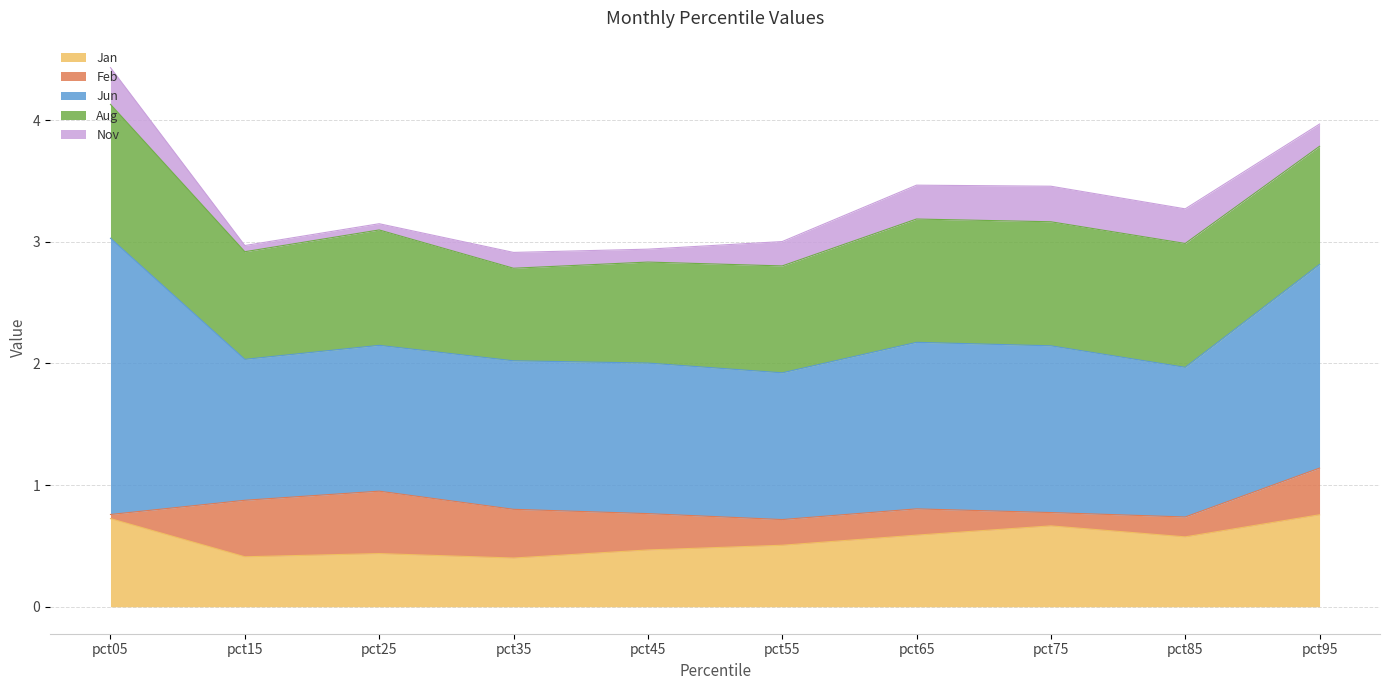

What is the total value across all series at pct75?

3.5